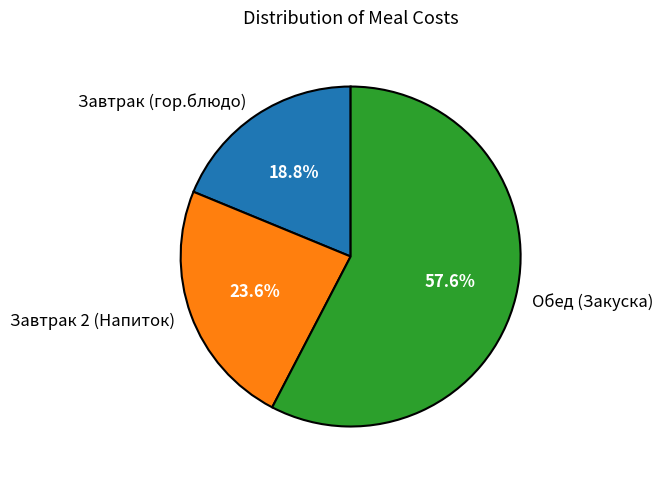

True or false: Завтрак (гор.блюдо) accounts for 19% of the total.

True